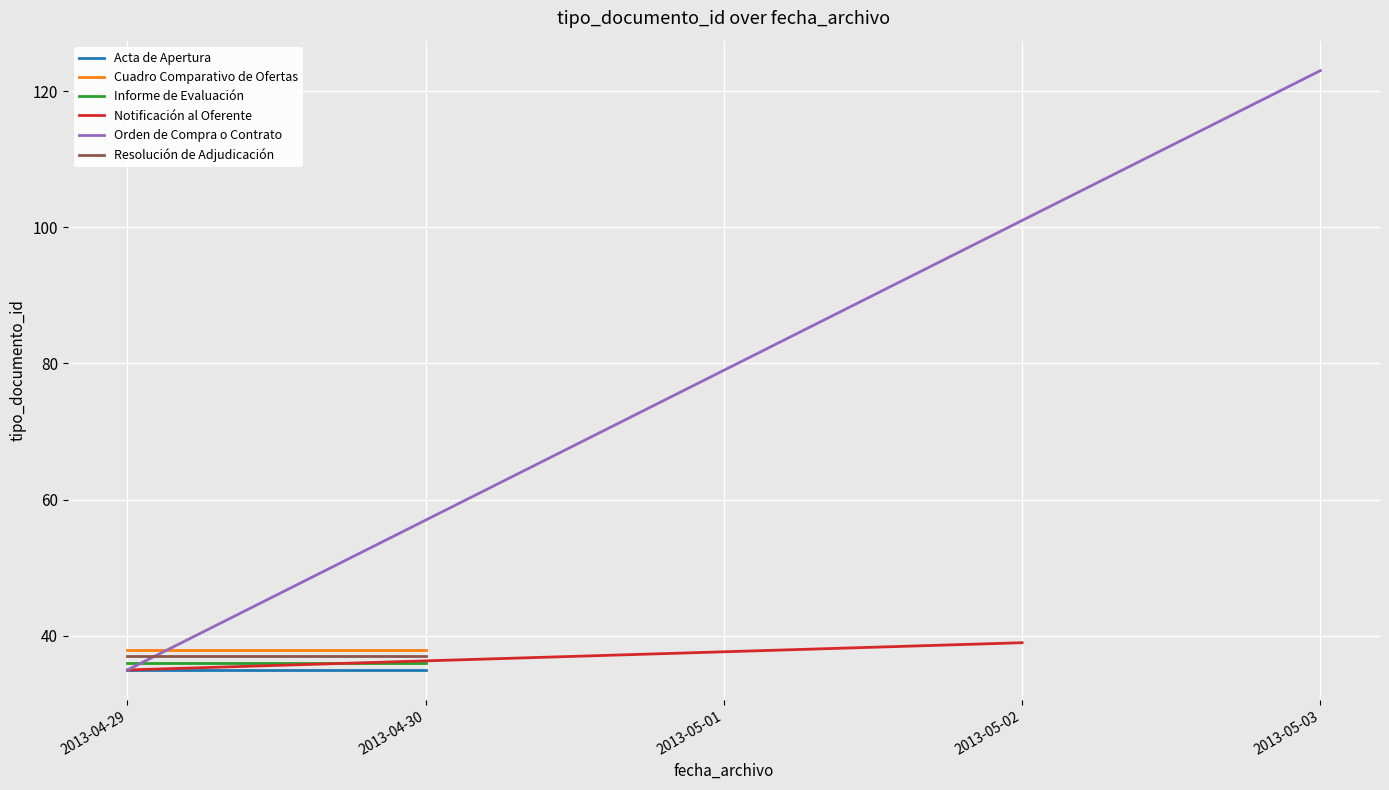

What is the sum of the Resolución de Adjudicación values at 2013-04-29 and 2013-04-30?

74